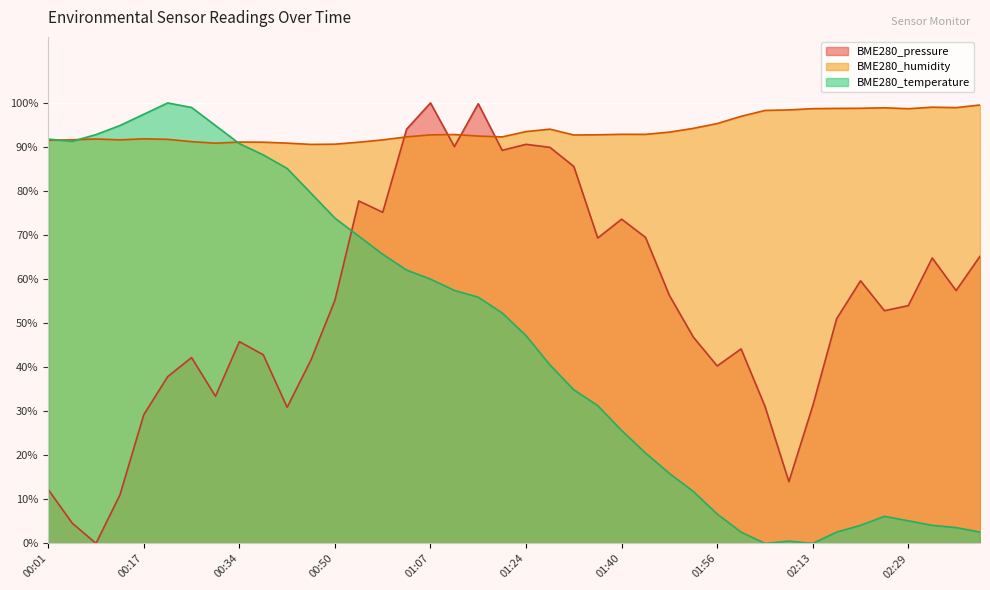

How many intersections are there between BME280_pressure and BME280_temperature?

1